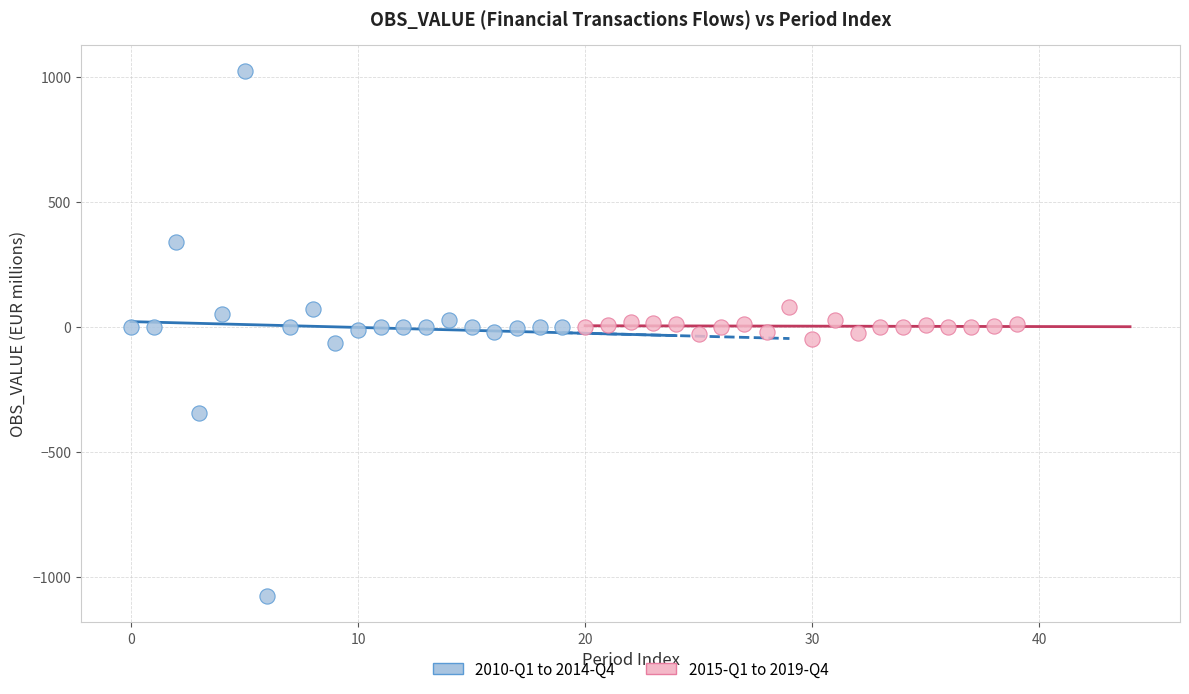

Which series reaches the minimum Y coordinate?

2010-Q1 to 2014-Q4